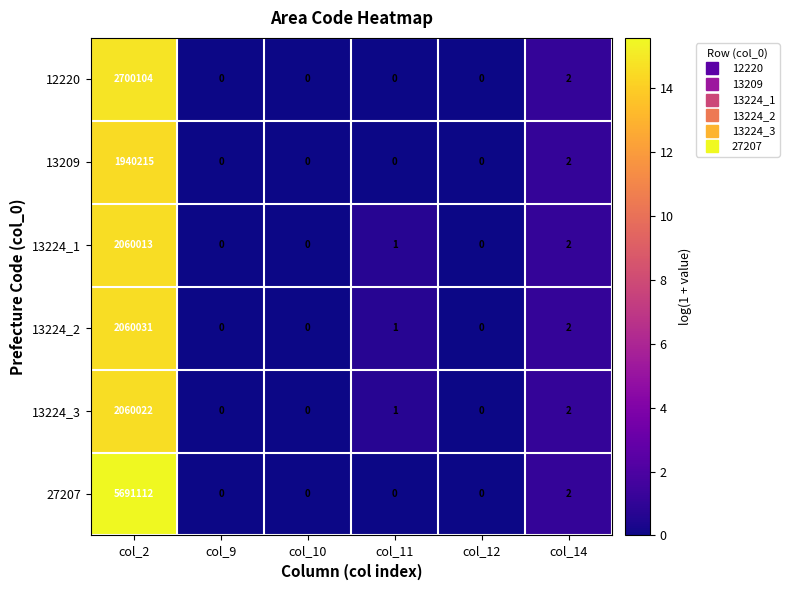

How many values in 13224_3 are above zero?

3